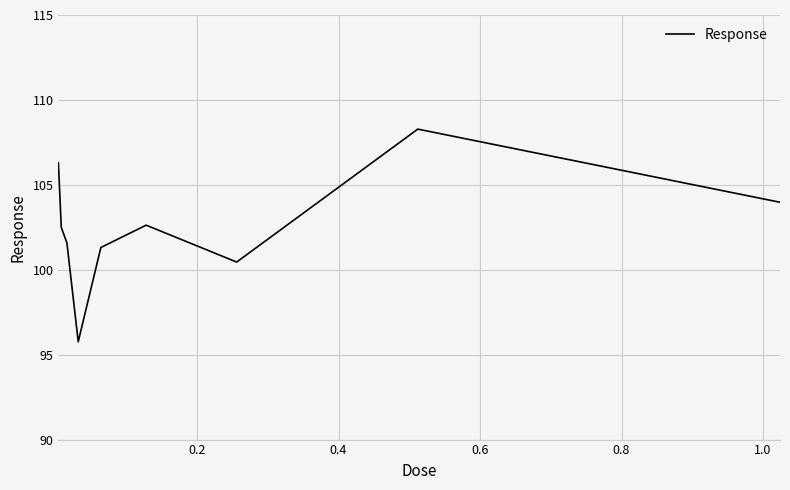

What is the difference between the maximum and minimum values?

12.5